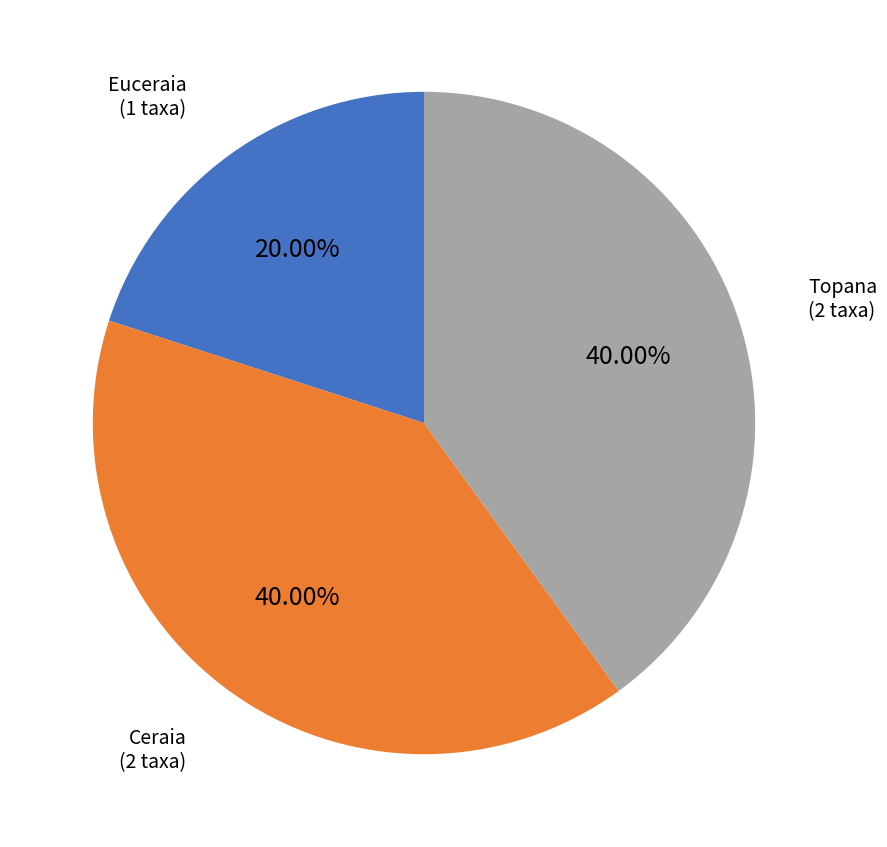

What is the ratio of the value at Topana to the value at Ceraia?

1.0